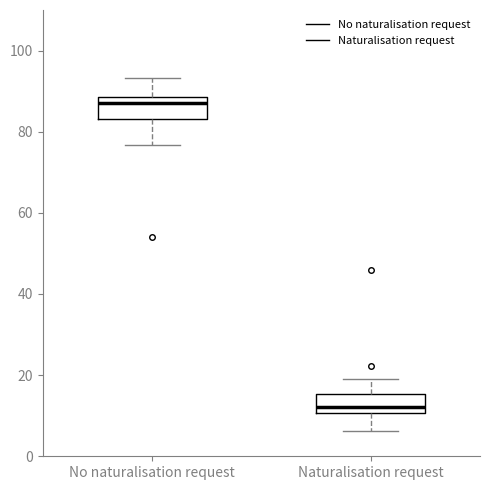

Where is the upper edge of the box for No naturalisation request on the y-axis? The values are not printed on the chart, so give them approximately, as read against the axis.

88